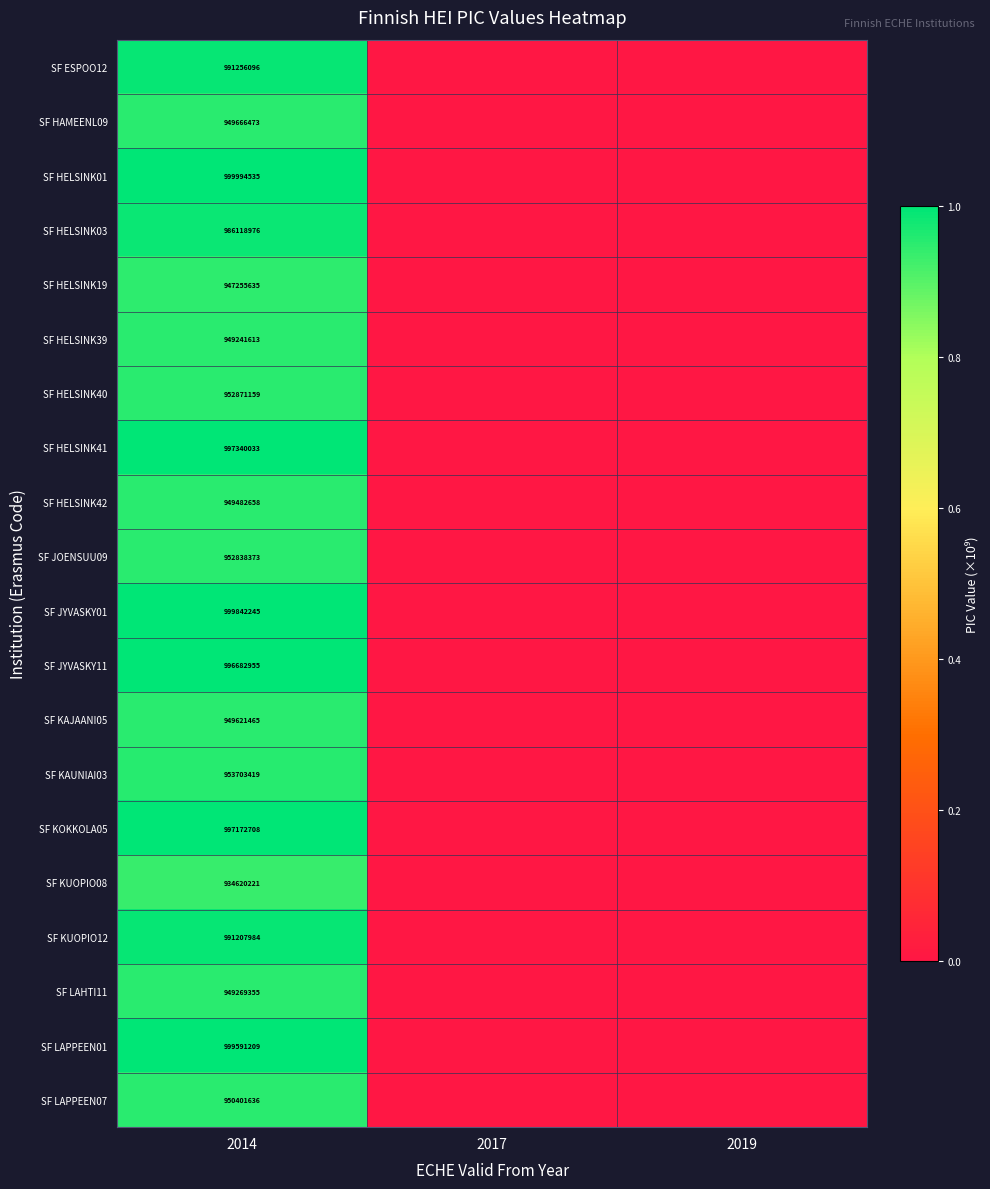

Is it true that SF LAPPEEN07 equals 950401636 at 2014?

True